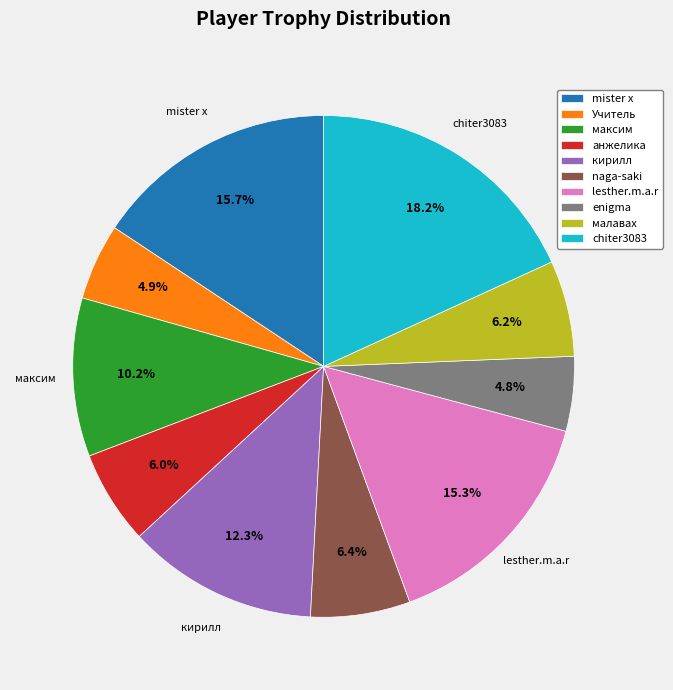

What percentage is the кирилл slice, to the nearest percent?

12%